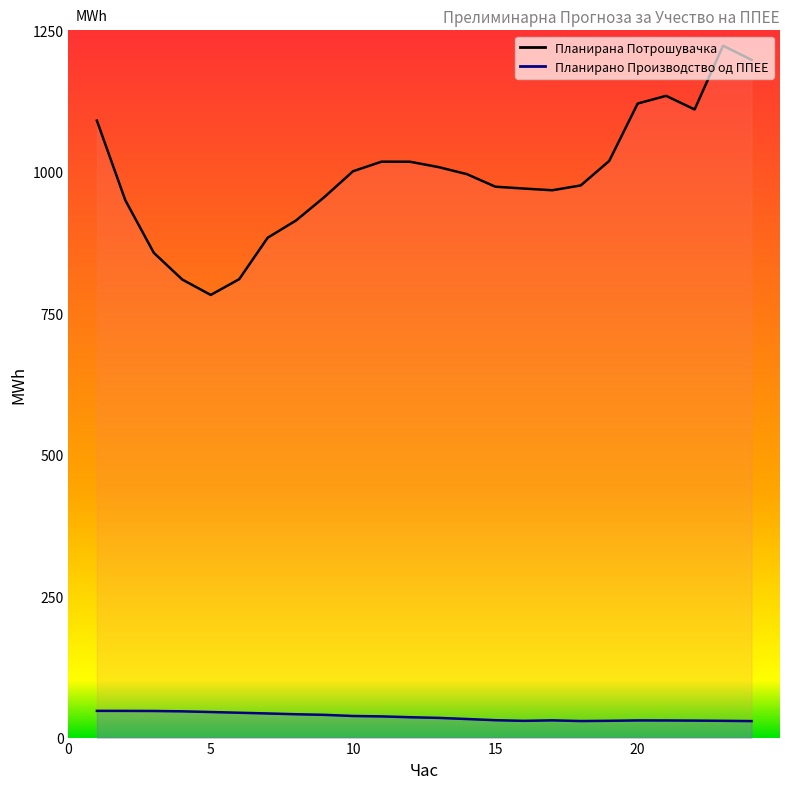

What is the value of the Планирана Потрошувачка point at the 3rd from the left?

856.8